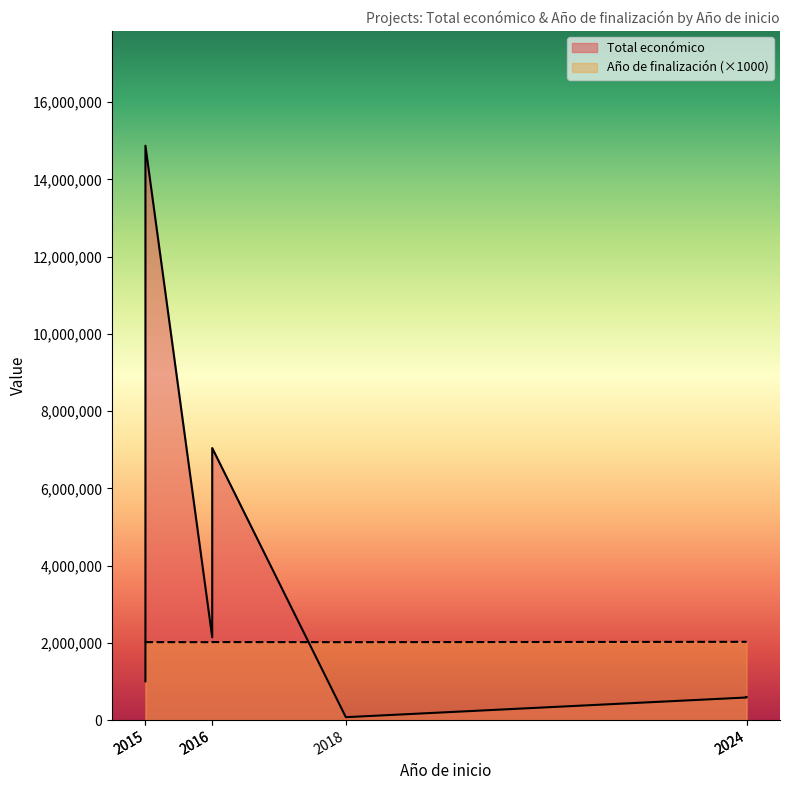

What is the change in value from 2016 to 2024?

-6446383